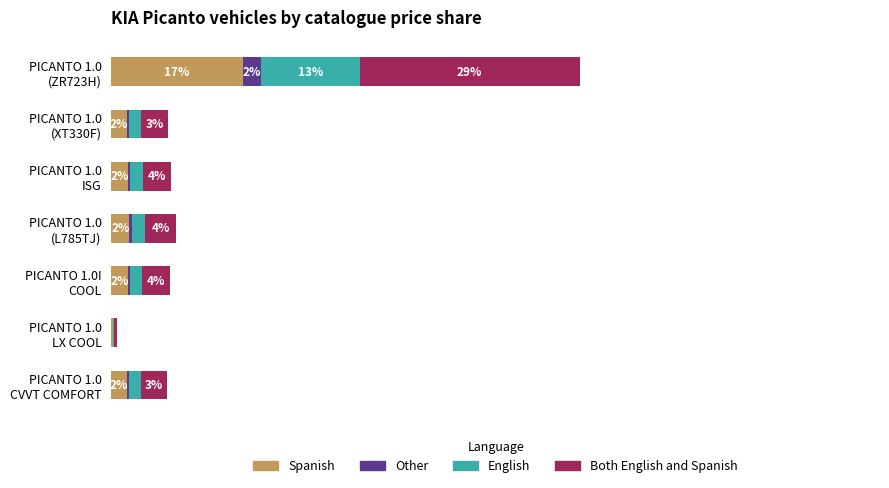

What is the value of the Spanish bar at the 3rd from the left?

2.1